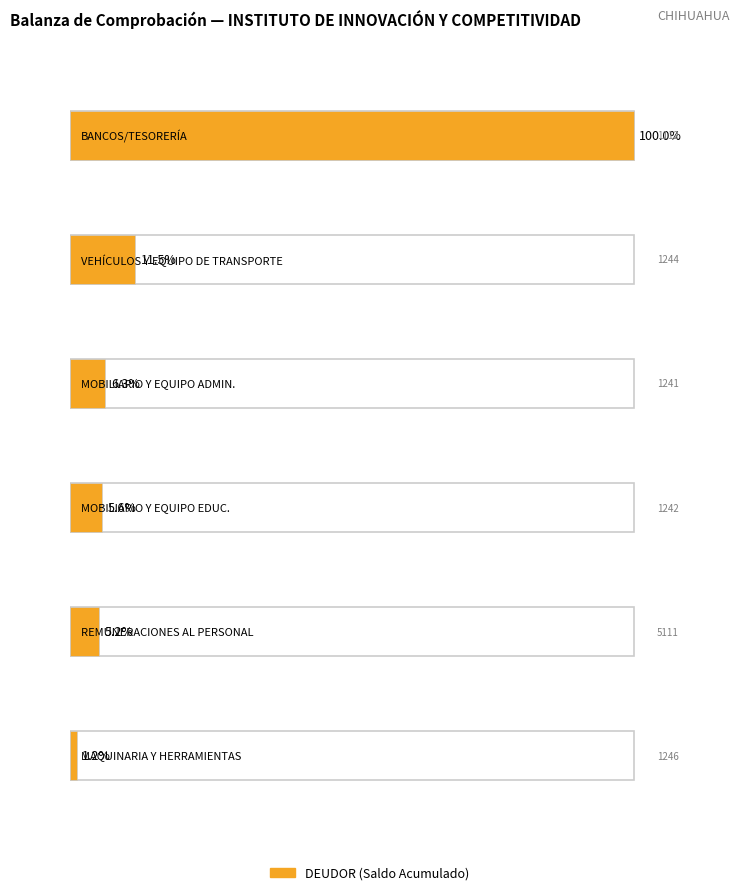

What is the lowest value of the DEUDOR series?

15000.0